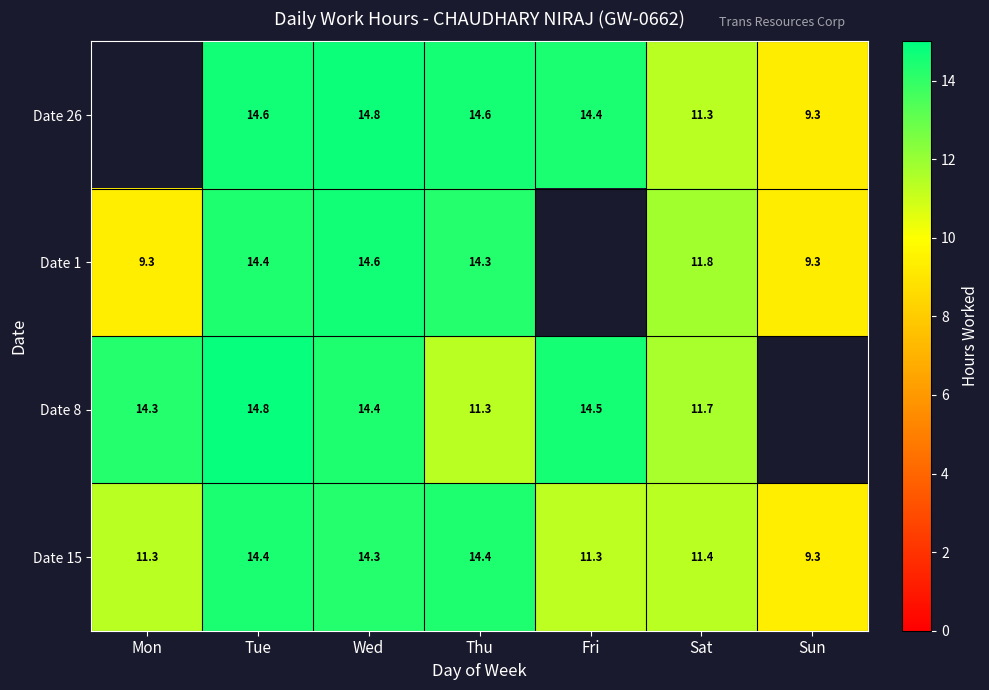

What is the difference between the maximum and minimum values in the Date 15 series?

5.1